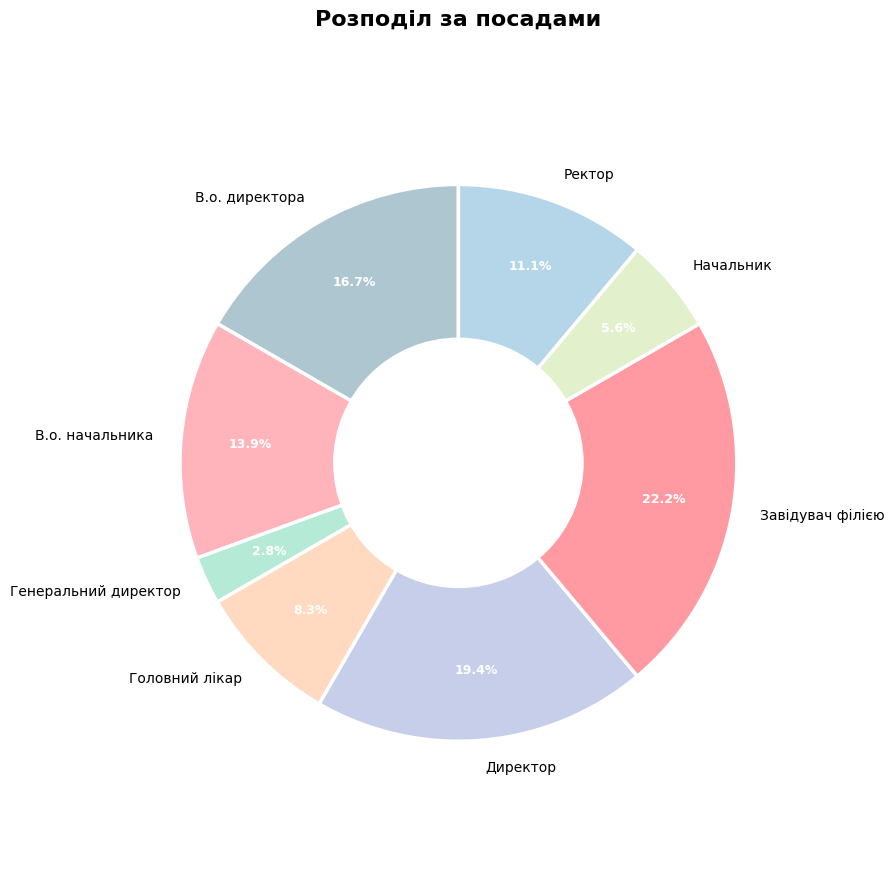

What portion of the pie excludes В.о. начальника?

86.1%